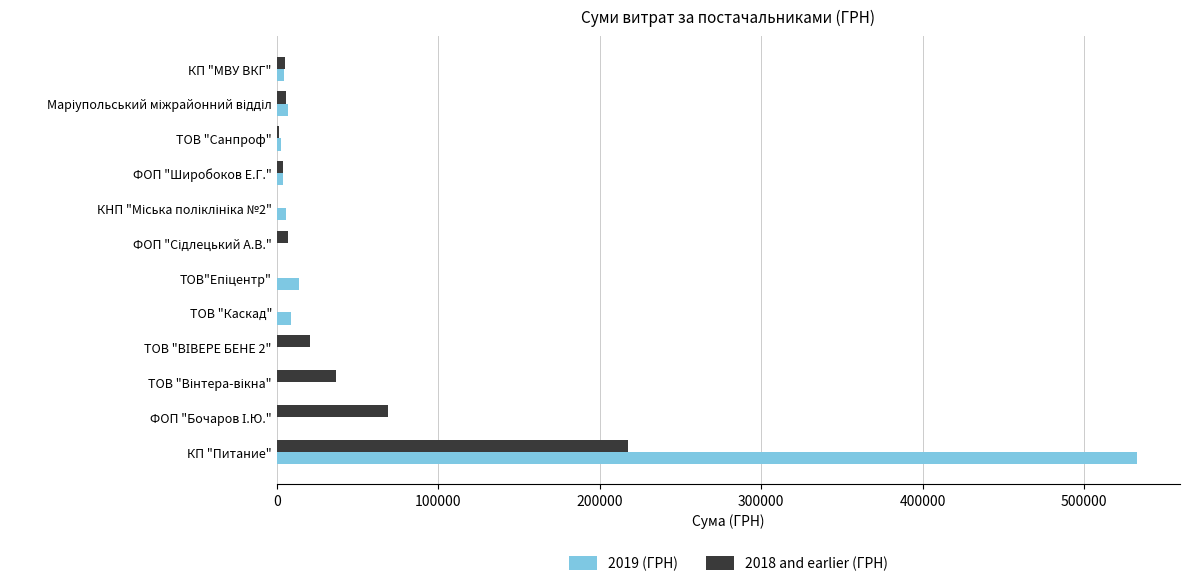

What is the maximum value shown in the chart?

532782.7